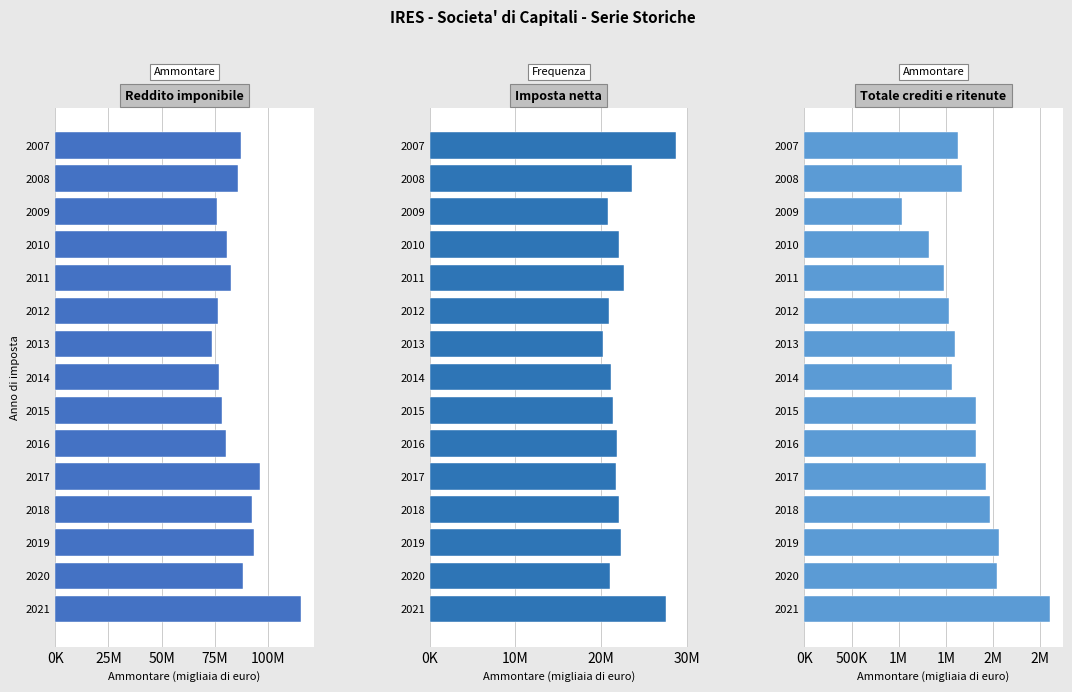

Rank the series by their average value, from lowest to highest.

Totale crediti e ritenute, Imposta netta, Reddito imponibile